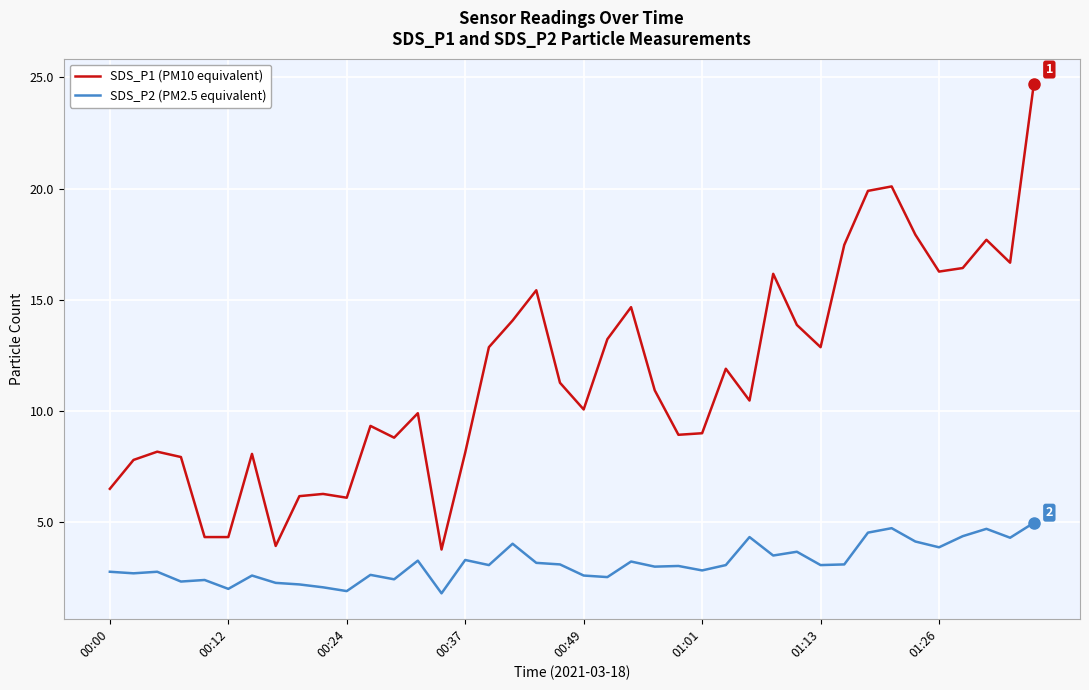

Which series has the largest range (max minus min)?

SDS_P1 (PM10 equivalent)